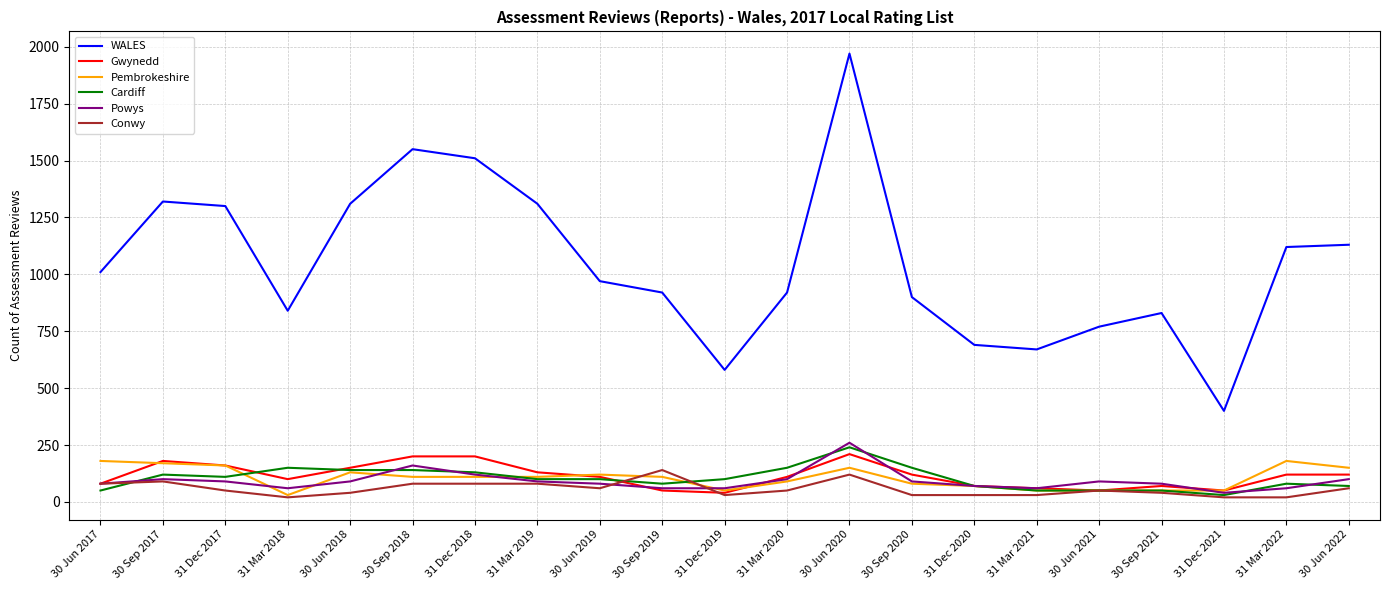

True or false: Pembrokeshire has a value of 180 at 30 Jun 2017.

True